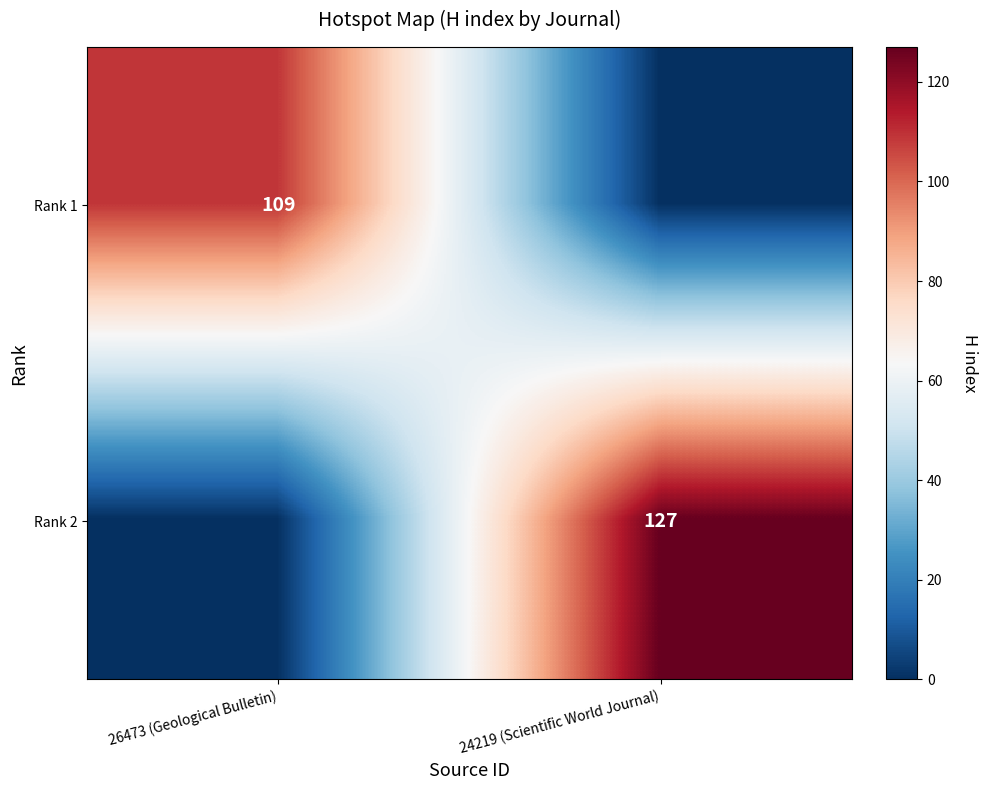

The value of Rank 2 at 24219 (Scientific World Journal) is 127. True or false?

True